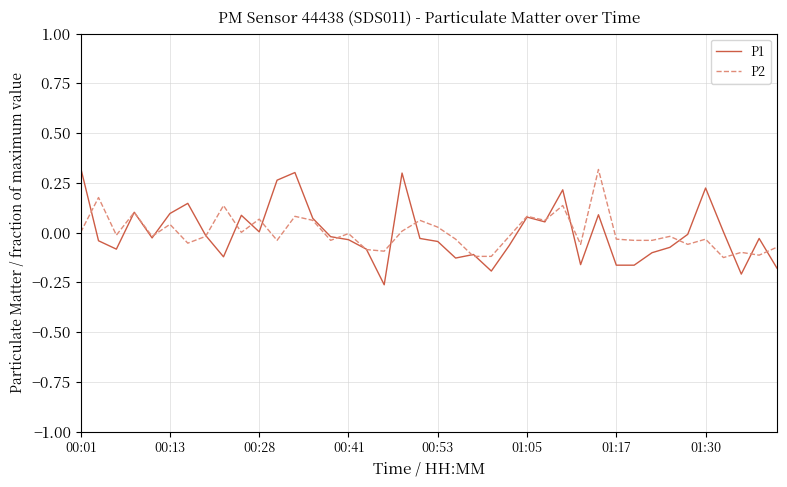

Which series has the largest range (max minus min)?

P1